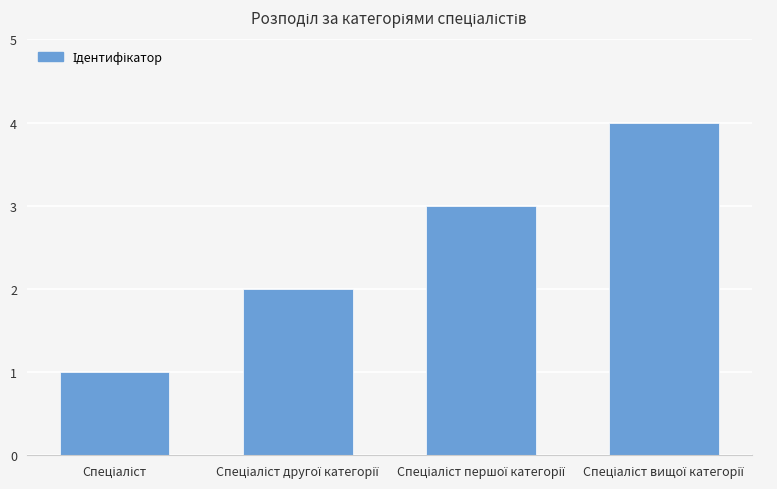

Reading left to right, list all the values displayed in this chart.

1	2	3	4